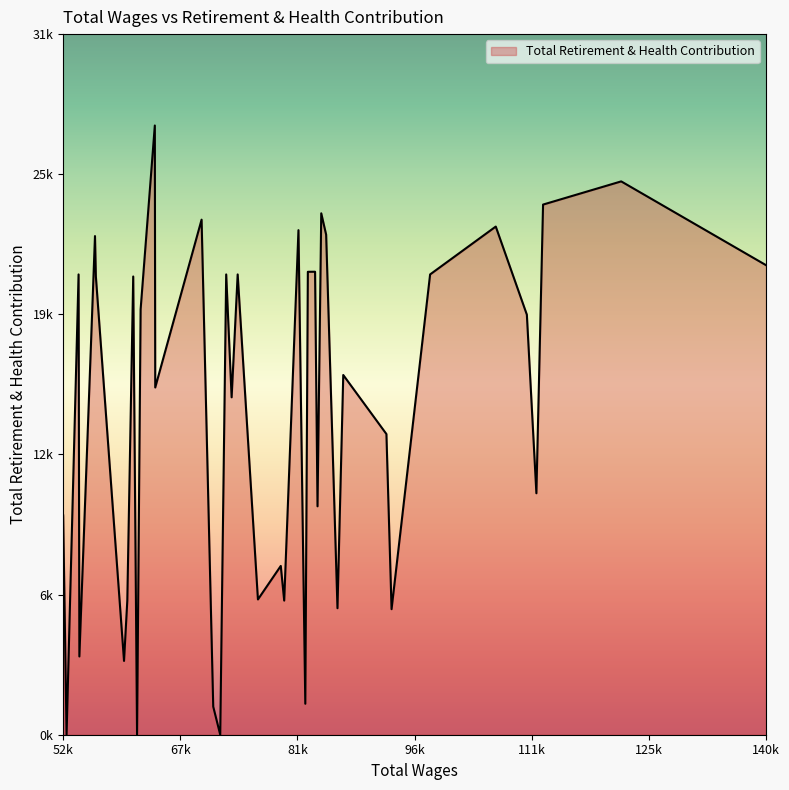

What is the sum of all values?

584430